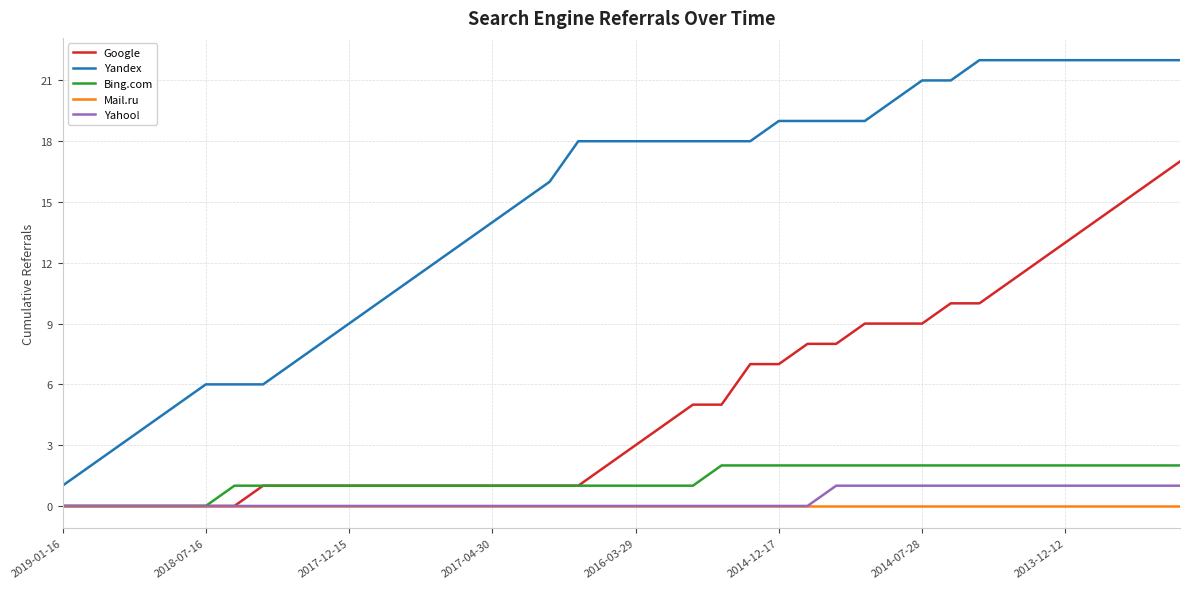

Reading left to right, extract all data points from this chart.

Google: 0	0	0	0	0	0	0	1	1	1	1	1	1	1	1	1	1	1	1	2	3	4	5	5	7	7	8	8	9	9	9	10	10	11	12	13	14	15	16	17
Yandex: 1	2	3	4	5	6	6	6	7	8	9	10	11	12	13	14	15	16	18	18	18	18	18	18	18	19	19	19	19	20	21	21	22	22	22	22	22	22	22	22
Bing.com: 0	0	0	0	0	0	1	1	1	1	1	1	1	1	1	1	1	1	1	1	1	1	1	2	2	2	2	2	2	2	2	2	2	2	2	2	2	2	2	2
Mail.ru: 0	0	0	0	0	0	0	0	0	0	0	0	0	0	0	0	0	0	0	0	0	0	0	0	0	0	0	0	0	0	0	0	0	0	0	0	0	0	0	0
Yahoo!: 0	0	0	0	0	0	0	0	0	0	0	0	0	0	0	0	0	0	0	0	0	0	0	0	0	0	0	1	1	1	1	1	1	1	1	1	1	1	1	1